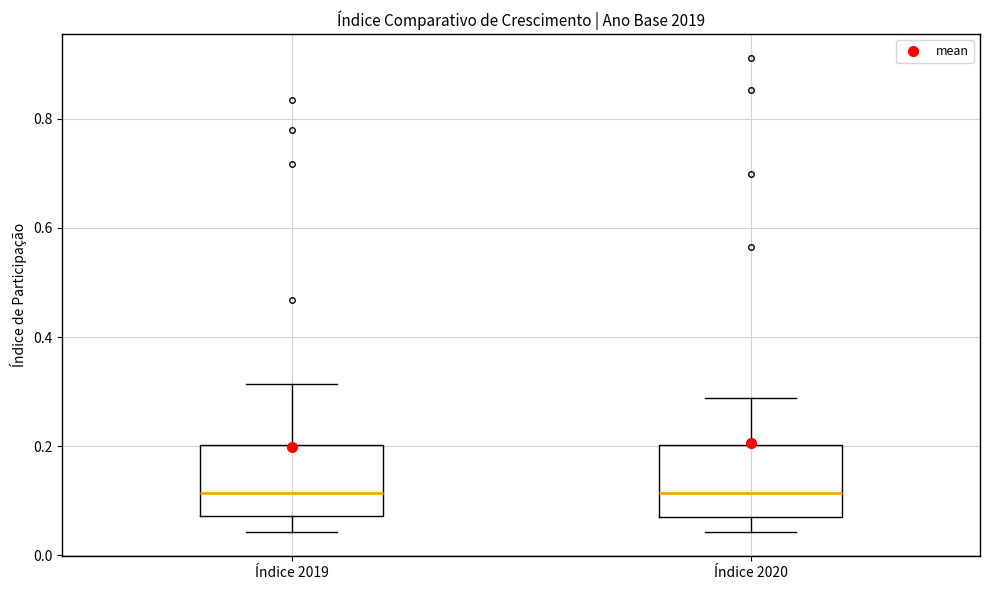

Reading left to right, read every box against the y-axis: the position of its median line, the range the box covers, and the ends of its whiskers. The values are not printed on the chart, so give them approximately, as read against the axis.

Índice 2019: median 0.12, box 0.08 to 0.20, whiskers 0.04 to 0.32
Índice 2020: median 0.12, box 0.08 to 0.20, whiskers 0.04 to 0.28